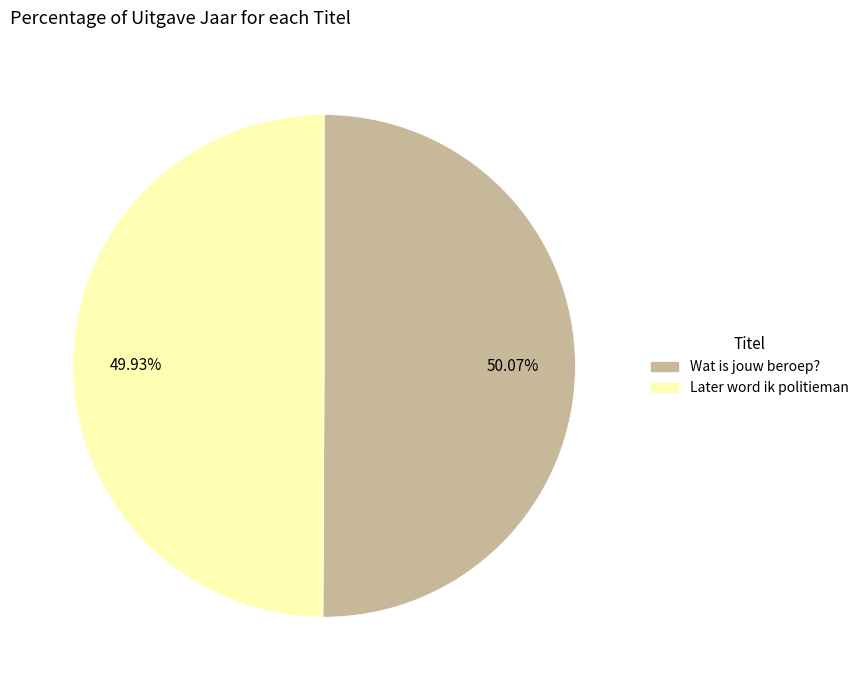

What portion of the pie excludes Later word ik politieman?

50.1%